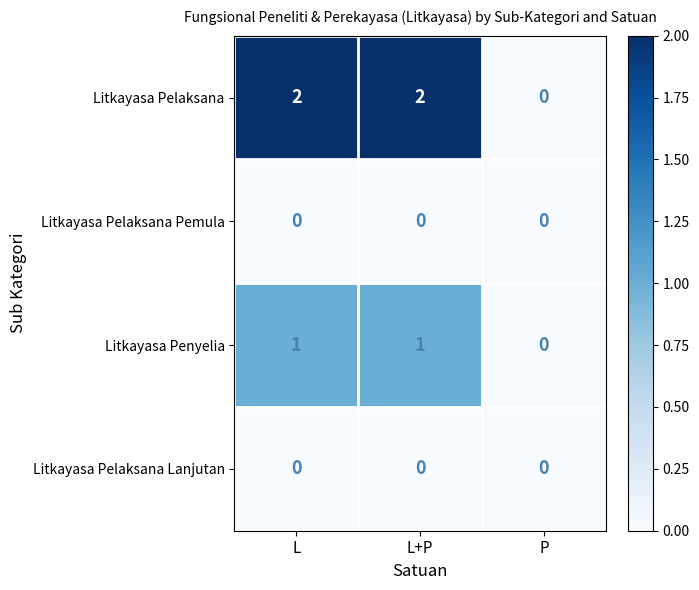

Is it true that Litkayasa Pelaksana equals -1 at P?

False